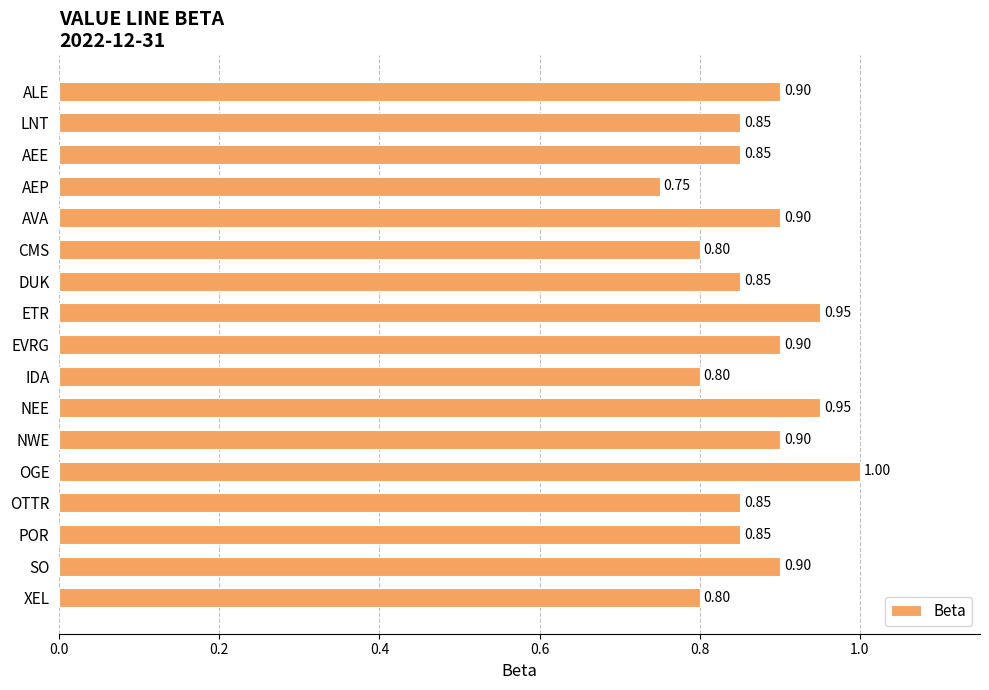

What is the greatest value displayed?

1.0